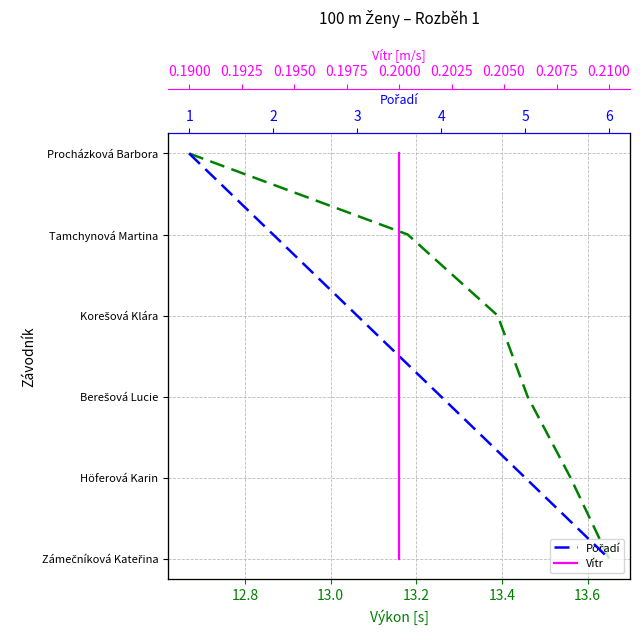

How many values in the Výkon series are below 3?

3